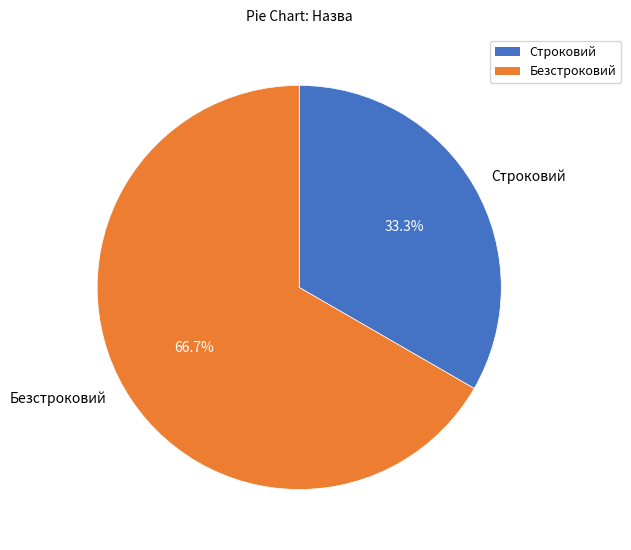

The Строковий slice represents 33% of the pie. True or false?

True